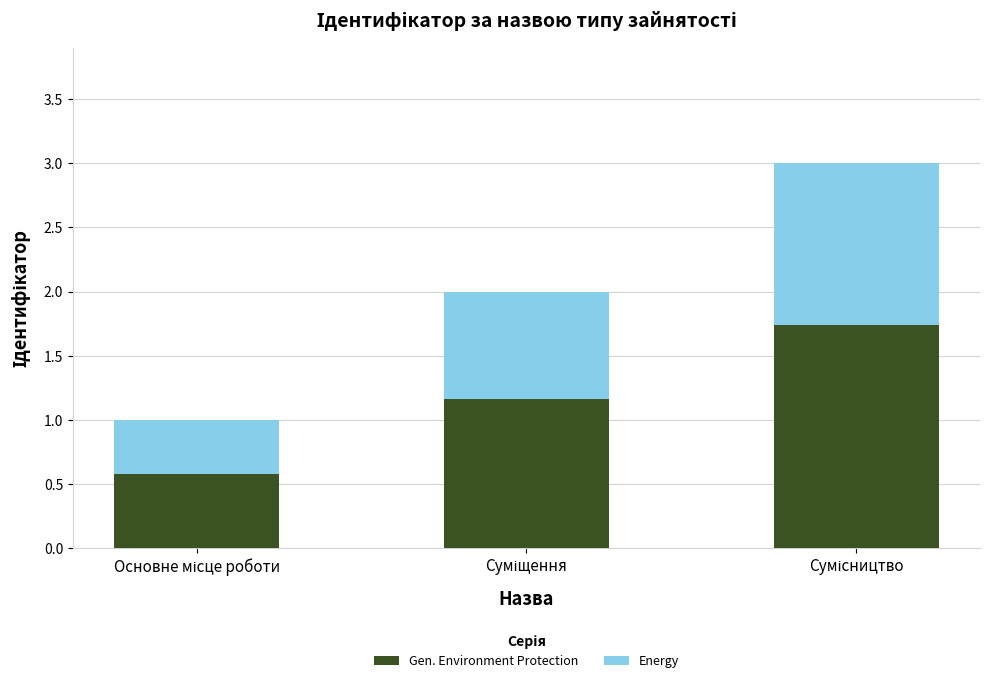

Count the number of data series in this chart.

2